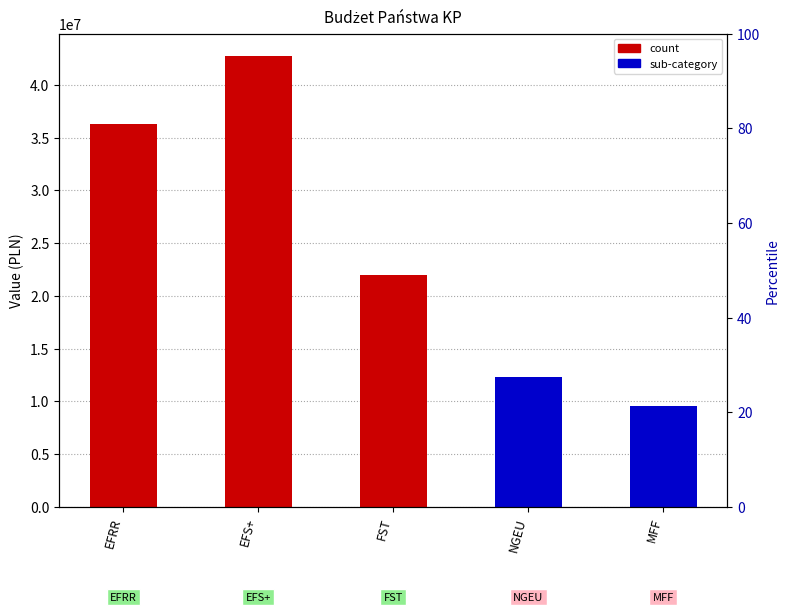

Reading left to right, extract all data points from this chart.

EFRR=36334607	EFS+=42737512	FST=21935173	NGEU=12330338	MFF=9604835